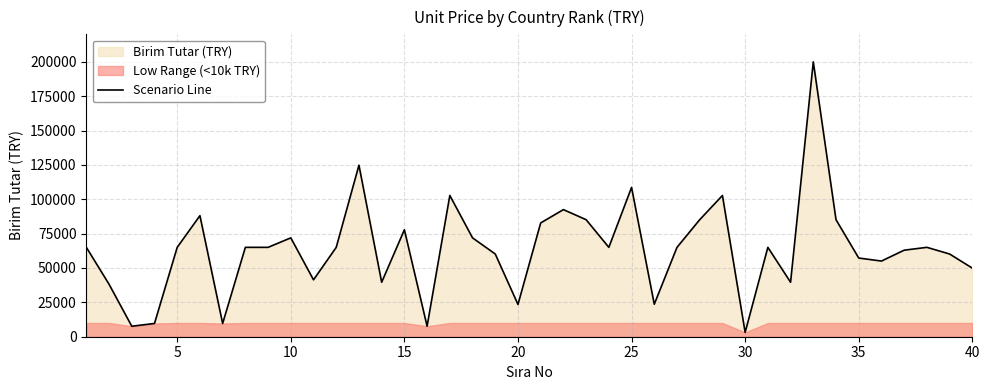

What is the smallest value displayed?

3156